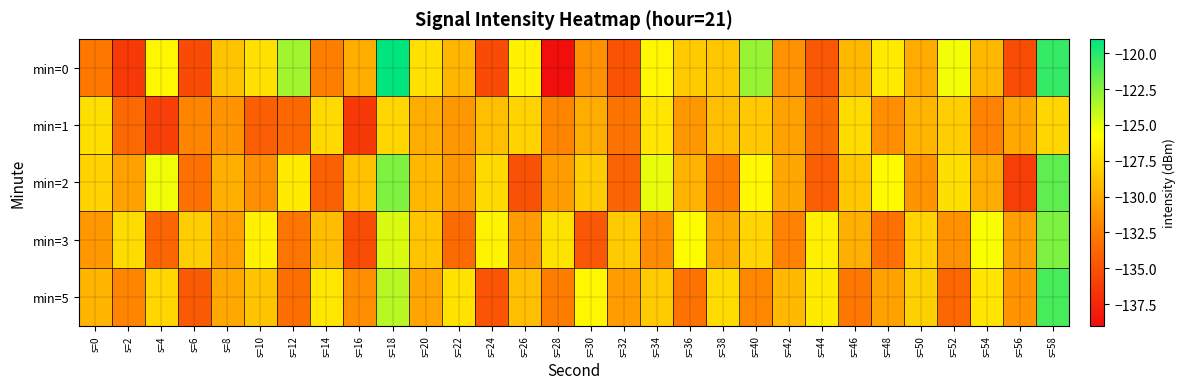

What is the total value across all series at s=48?

-647.8